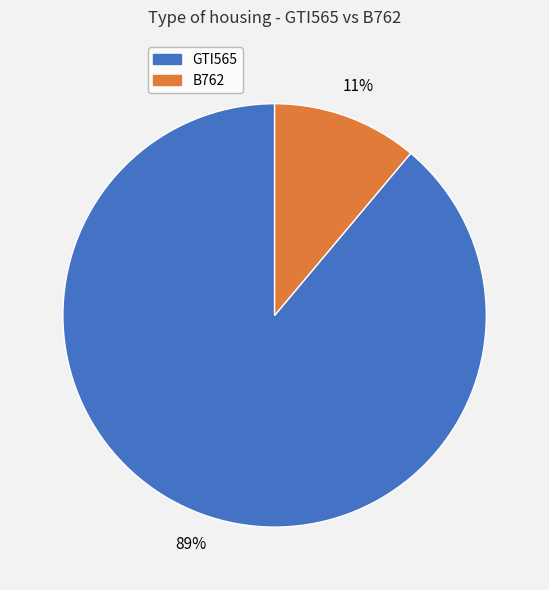

What percentage is the B762 slice, to the nearest percent?

11%